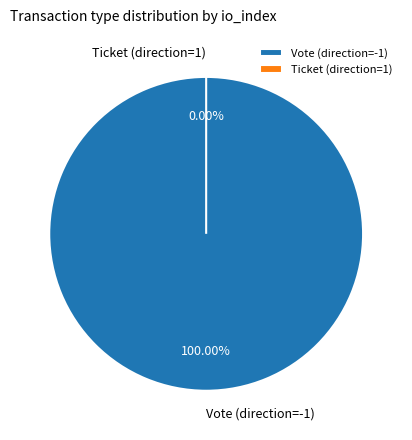

To the nearest percent, what is the average slice percentage?

50%